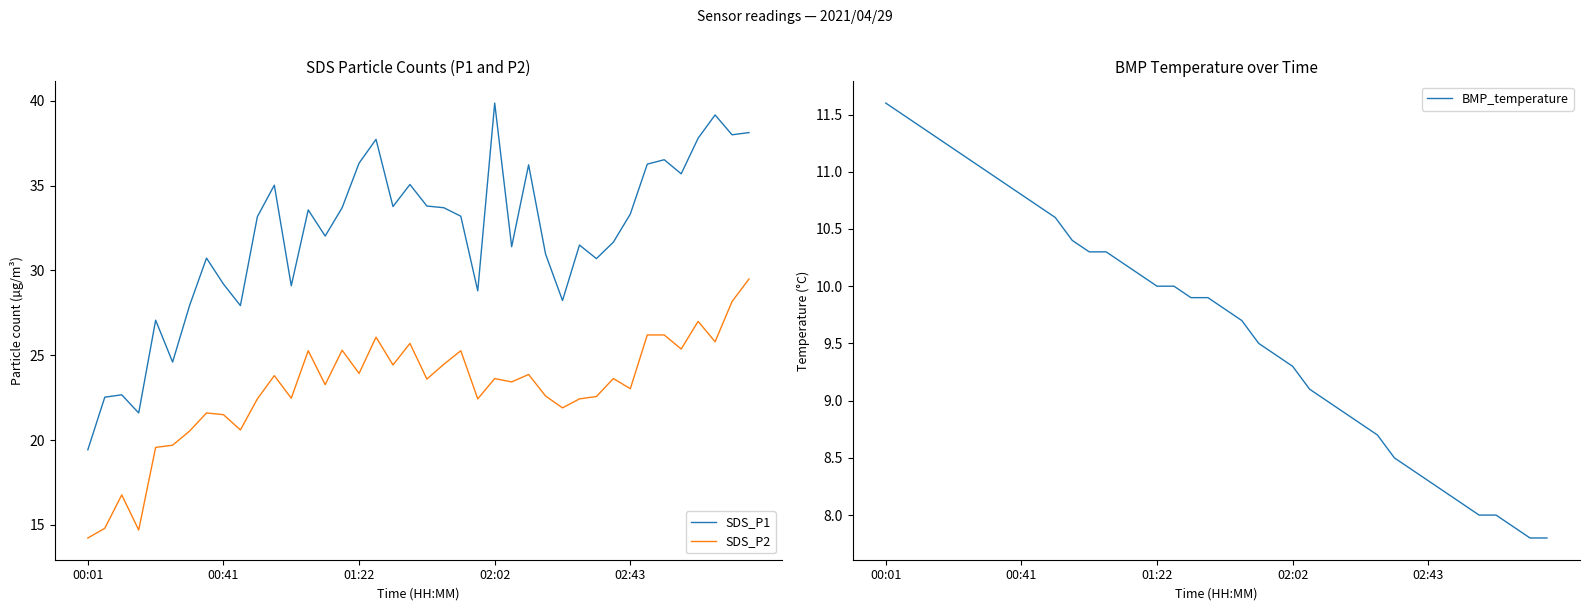

True or false: BMP_temperature has a value of 6.0 at 02:02.

False